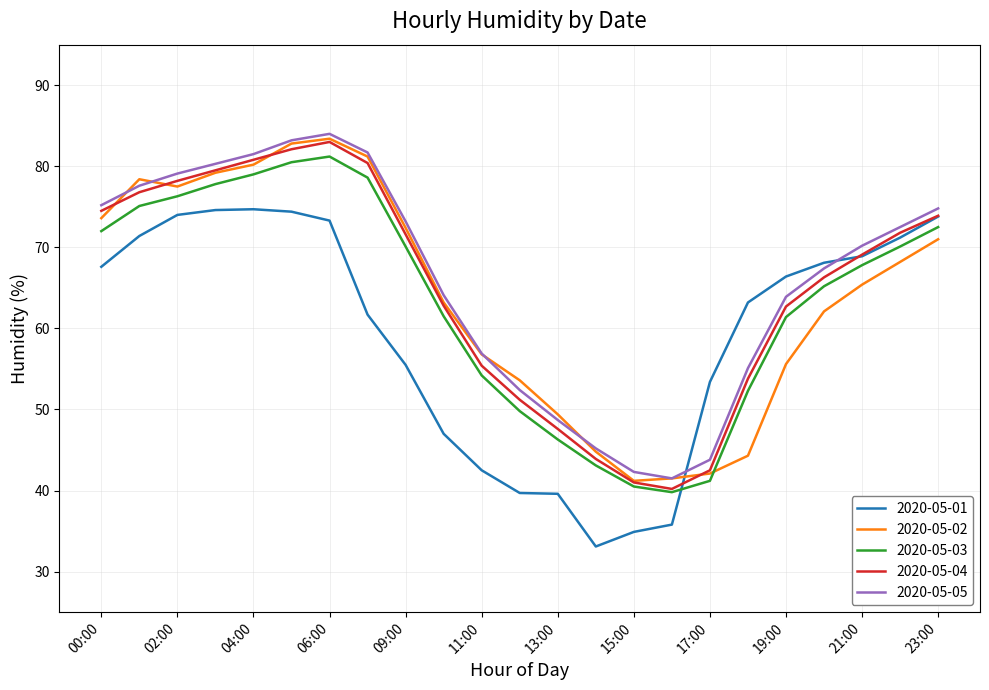

What is the highest value of the 2020-05-05 series?

84.0